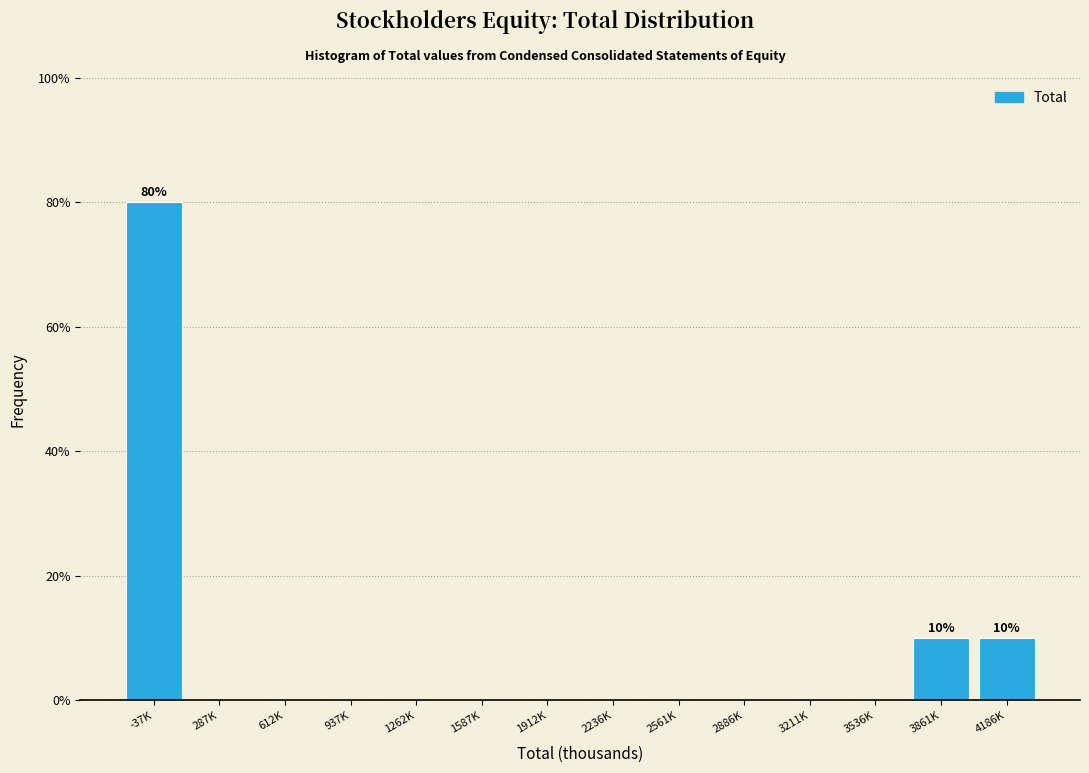

Reading right to left, what are all the values shown in this chart?

4186K=10	3861K=10	3536K=0	3211K=0	2886K=0	2561K=0	2236K=0	1912K=0	1587K=0	1262K=0	937K=0	612K=0	287K=0	-37K=80